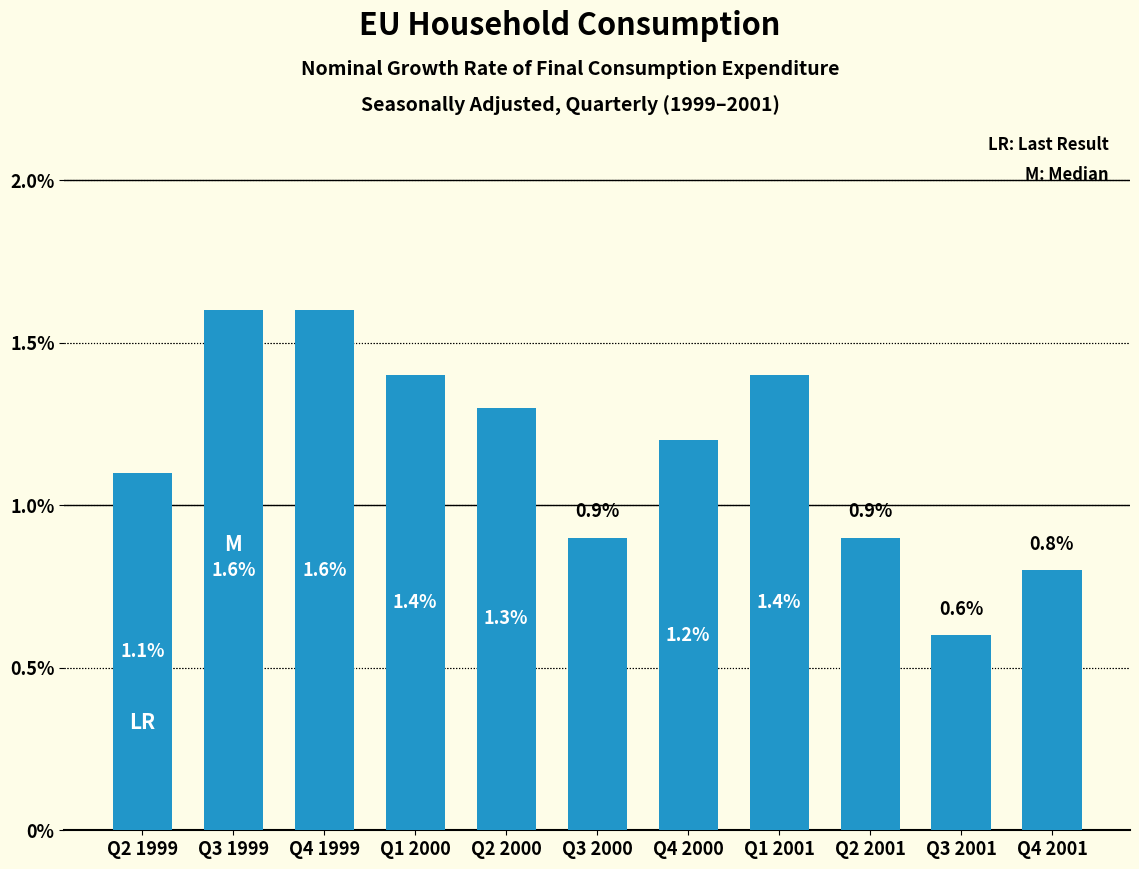

What is the greatest value displayed?

1.6